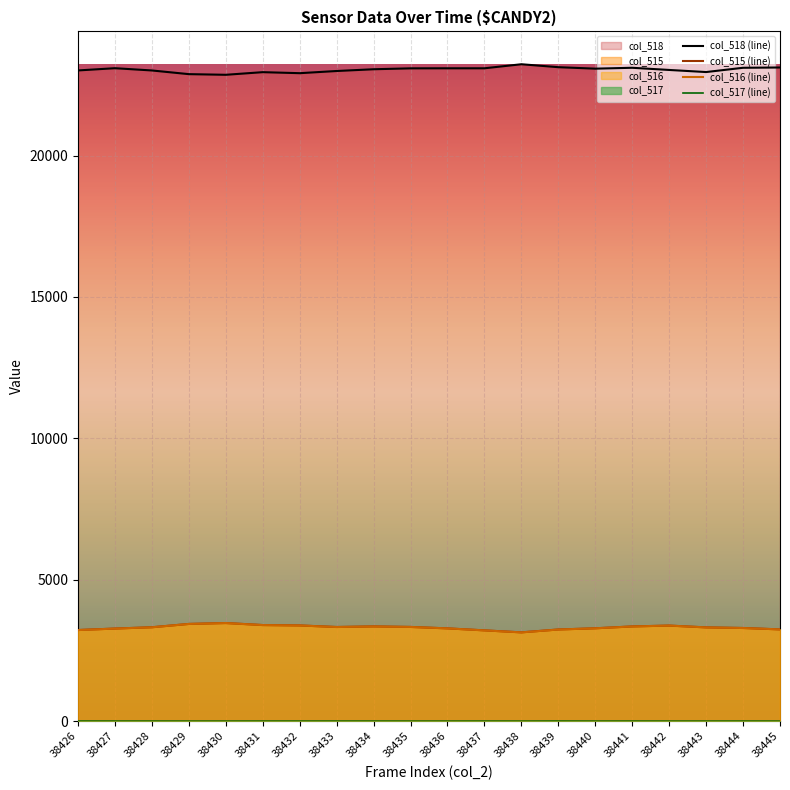

Which series changed the most between 38427 and 38433?

col_518